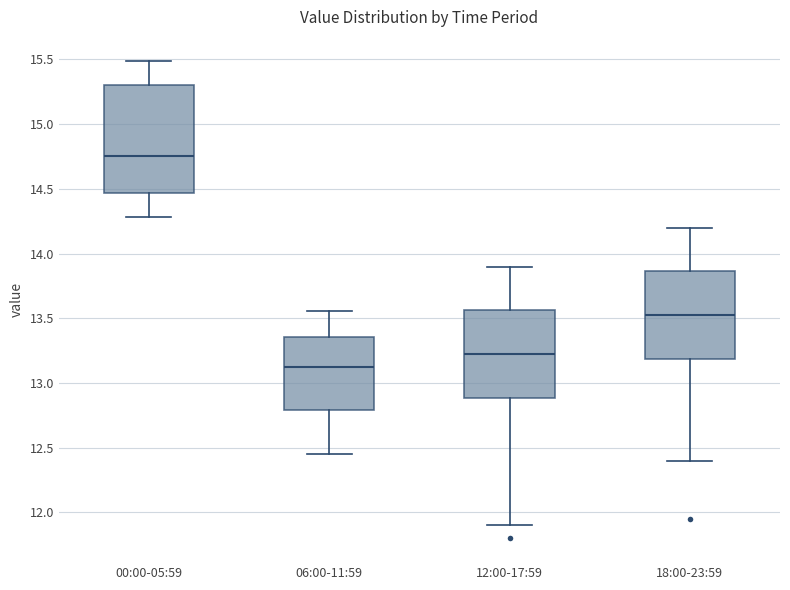

Where does the lower whisker of the box for 06:00-11:59 end on the y-axis? The values are not printed on the chart, so give them approximately, as read against the axis.

12.45